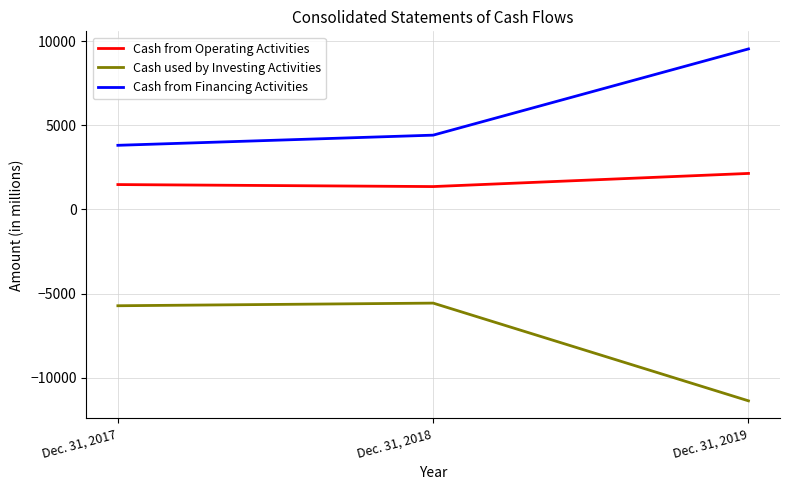

How many Cash from Operating Activities values are between 1362 and 2143?

3